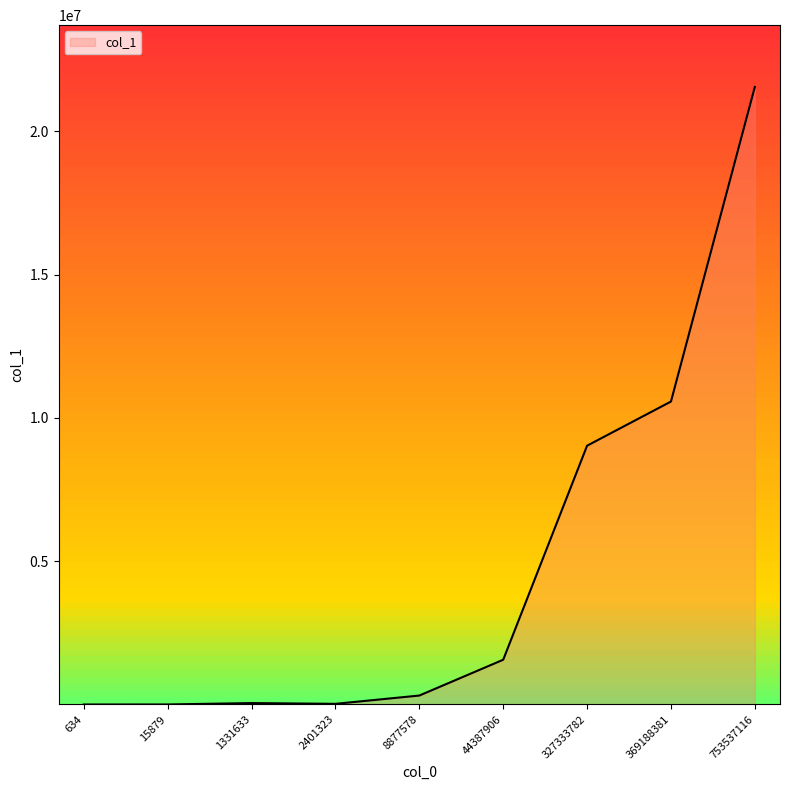

How many series are shown in this chart?

1